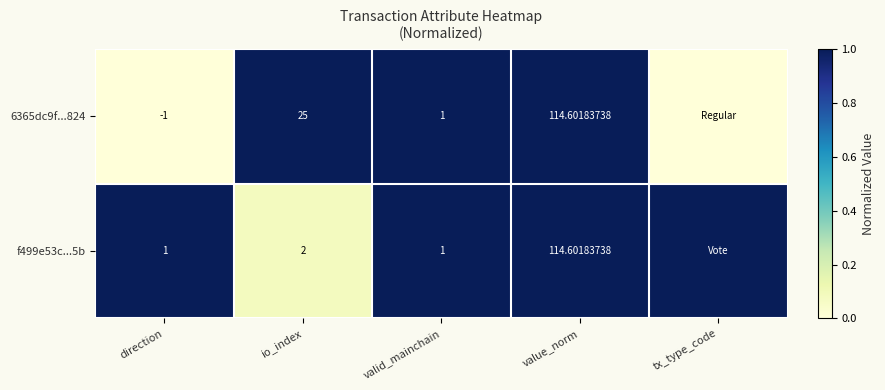

Is the value of f499e53c...5b at direction greater than the value of 6365dc9f...824 at io_index?

No